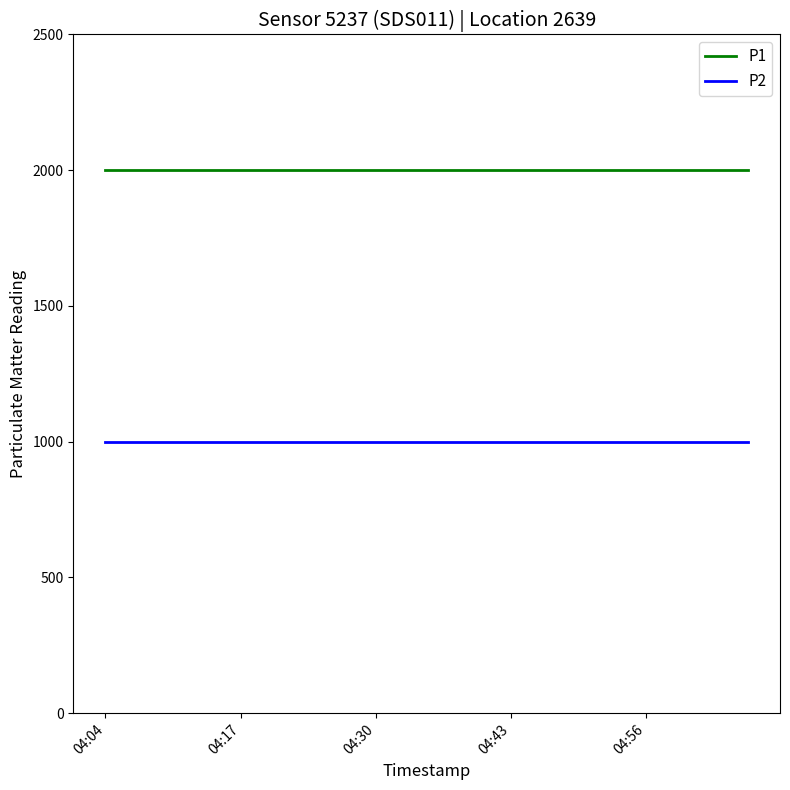

Rank the series by their maximum value, from highest to lowest.

P1, P2